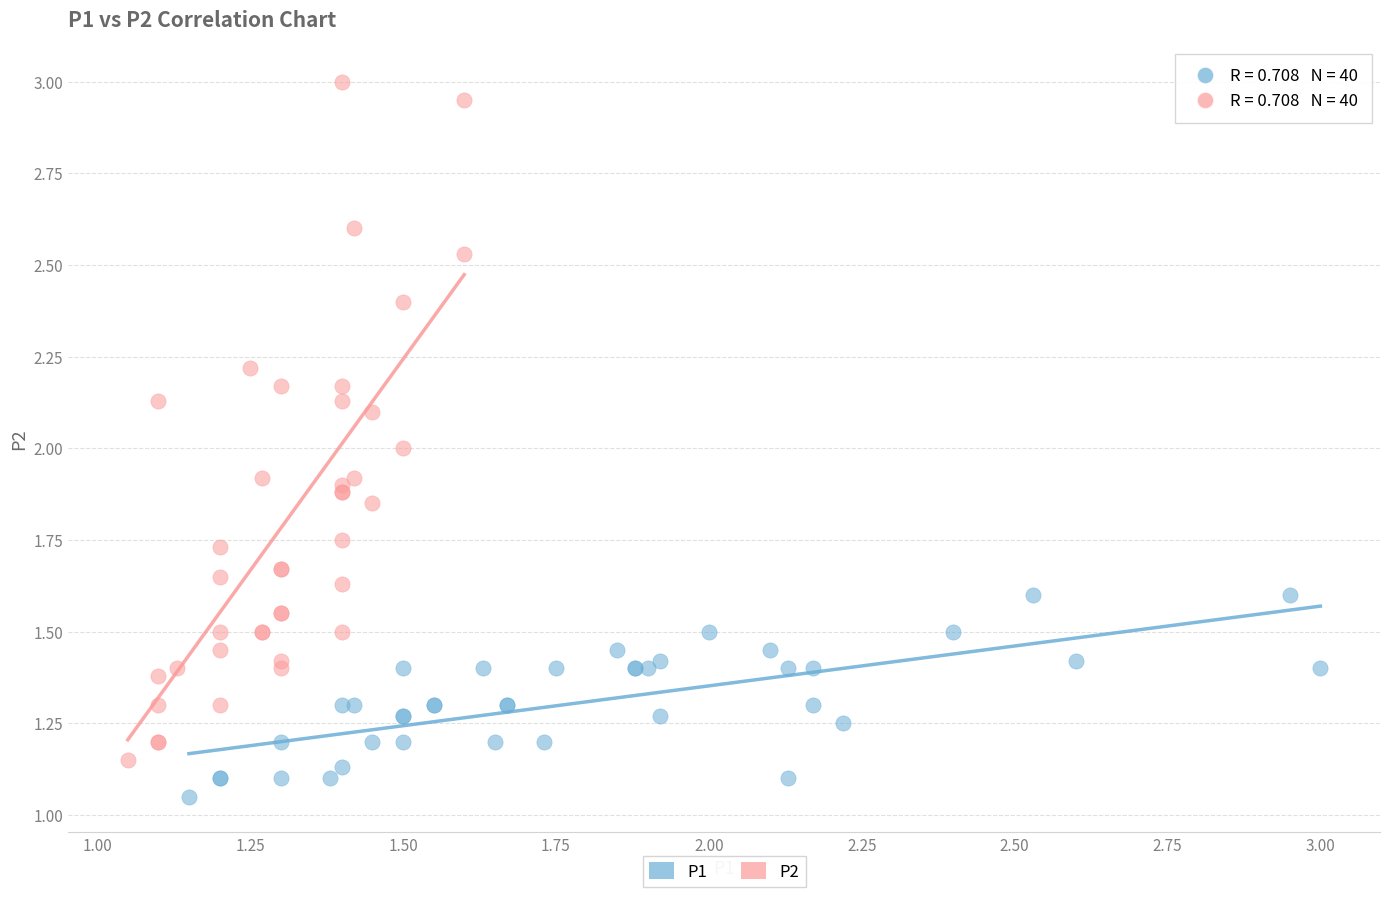

Which series contains the highest Y value?

P2